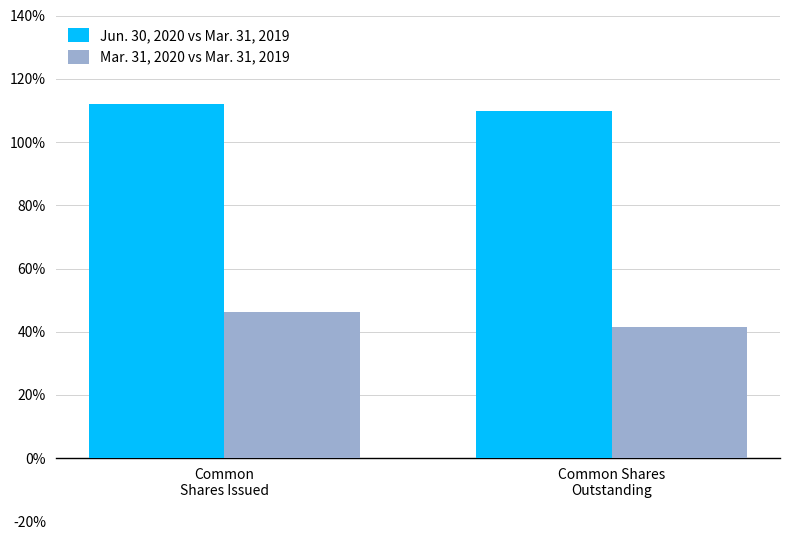

At Common
Shares Issued, list the series in order from largest to smallest.

Jun. 30, 2020 vs Mar. 31, 2019, Mar. 31, 2020 vs Mar. 31, 2019